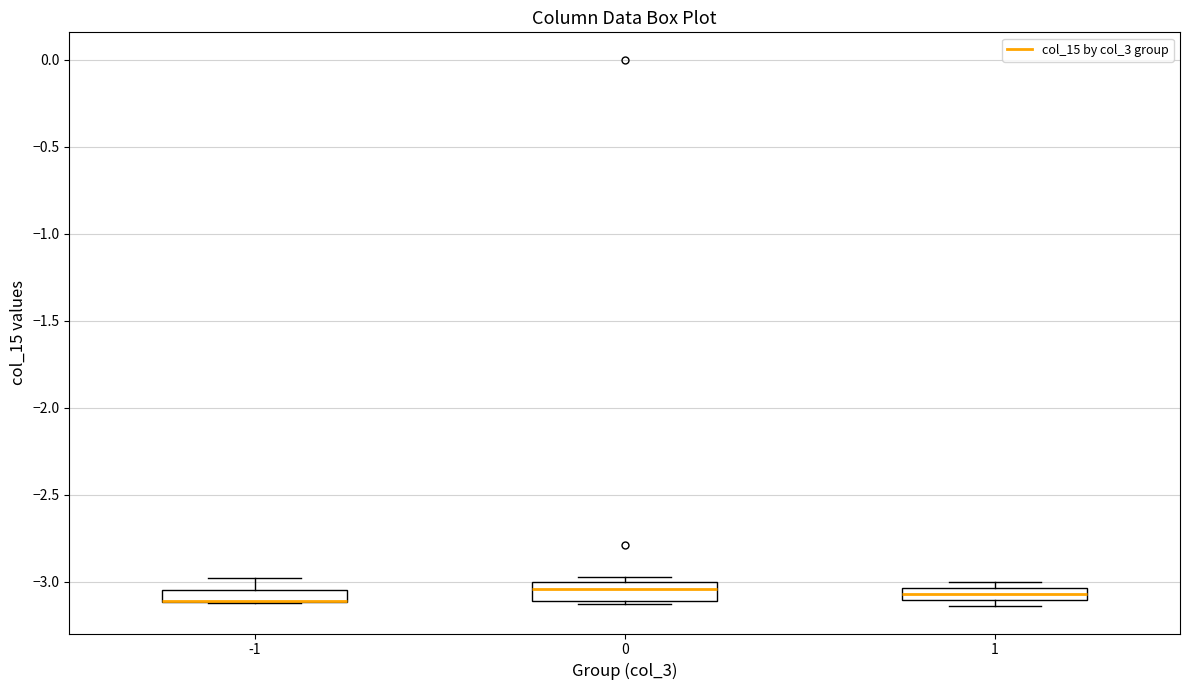

Where is the upper edge of the box at x = -1 on the y-axis? The values are not printed on the chart, so give them approximately, as read against the axis.

-3.05